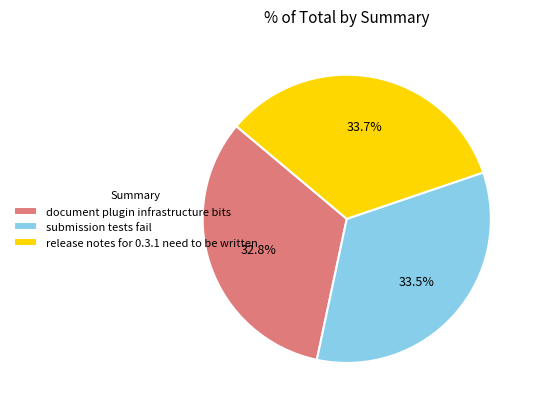

How many segments does this pie chart have?

3